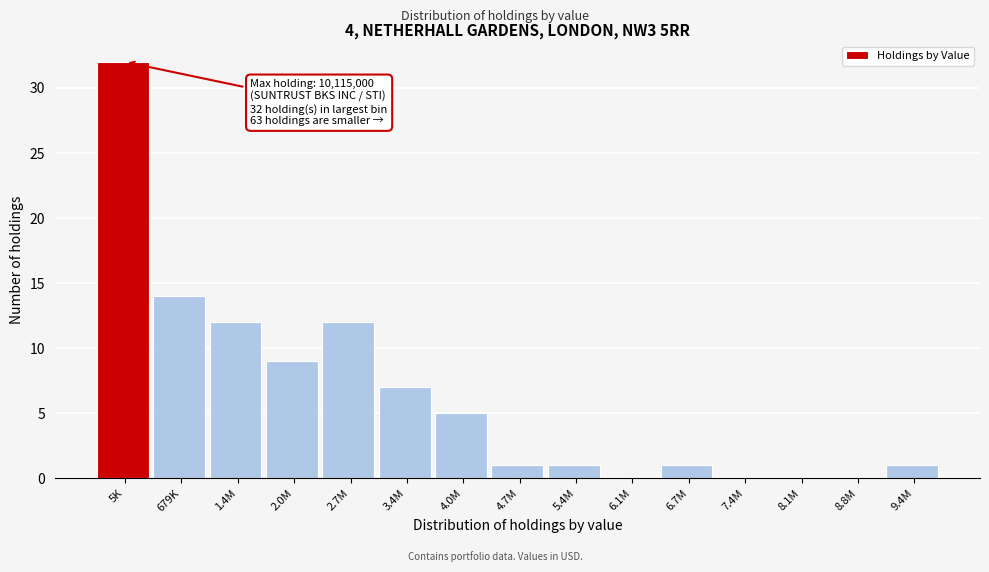

Reading left to right, list all the values displayed in this chart.

5K=32	679K=14	1.4M=12	2.0M=9	2.7M=12	3.4M=7	4.0M=5	4.7M=1	5.4M=1	6.1M=0	6.7M=1	7.4M=0	8.1M=0	8.8M=0	9.4M=1